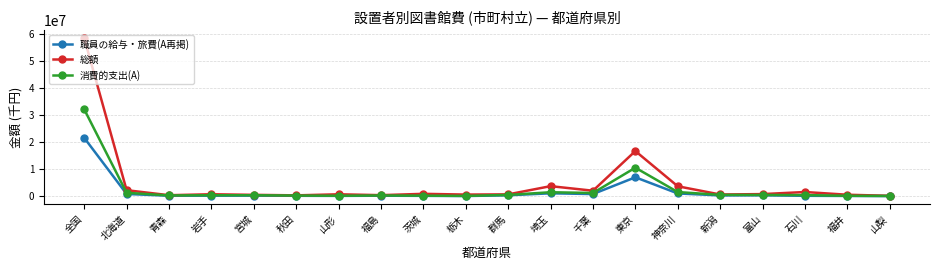

What is the label of the 1st point from the left?

全国